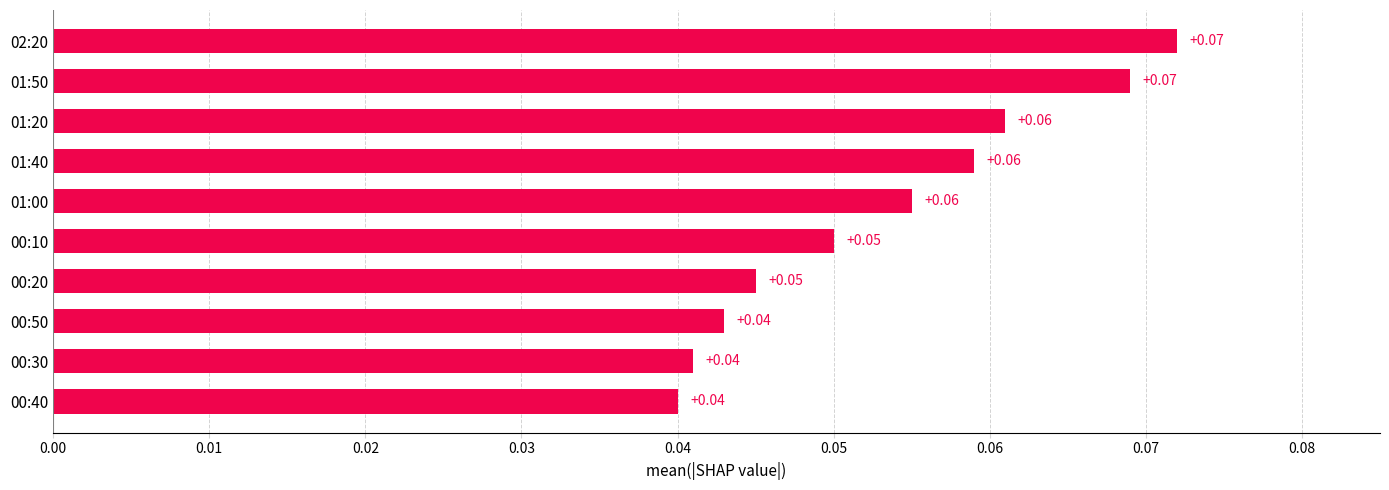

What is the sum of all values?

0.5